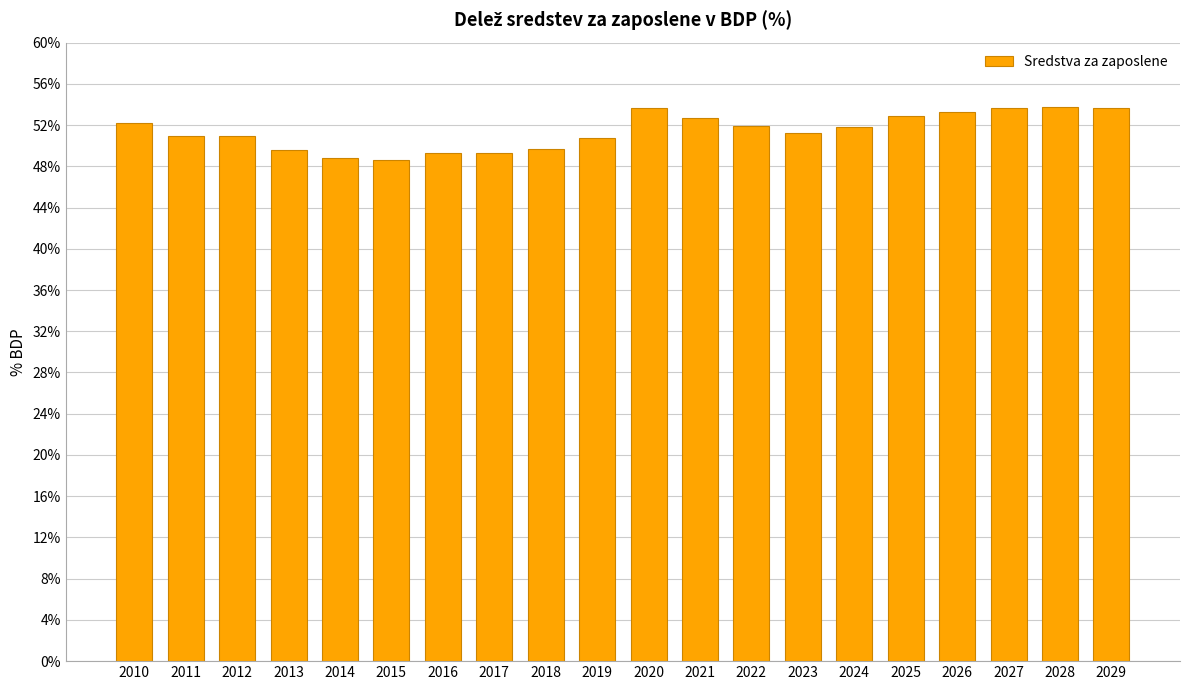

Between 2011 and 2028, which is larger?

2028